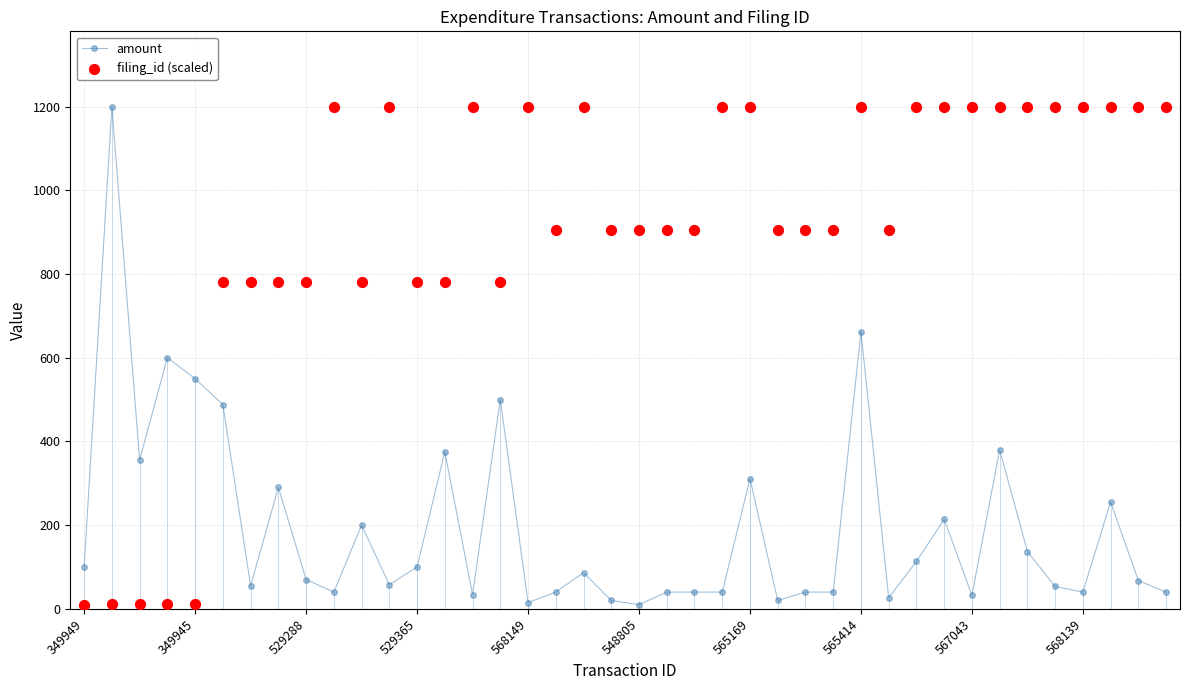

At how many categories does at least one series exceed 1055?

19